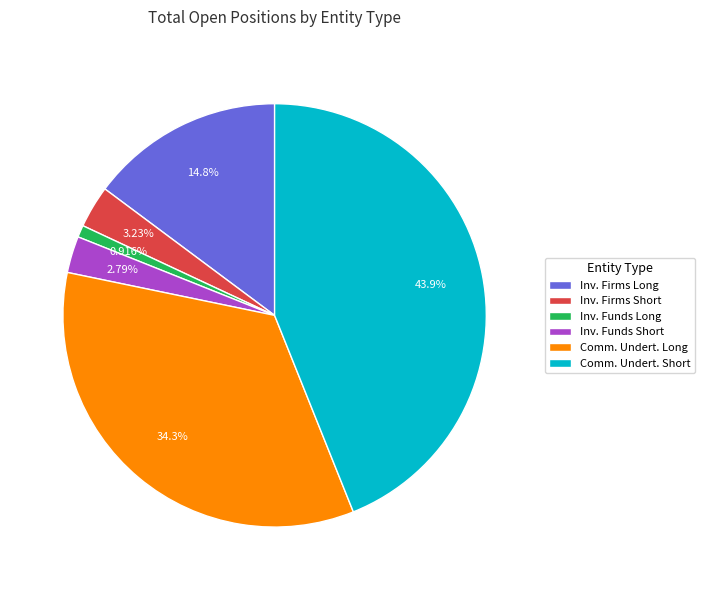

Which category has the smallest portion of the pie?

Inv. Funds Long